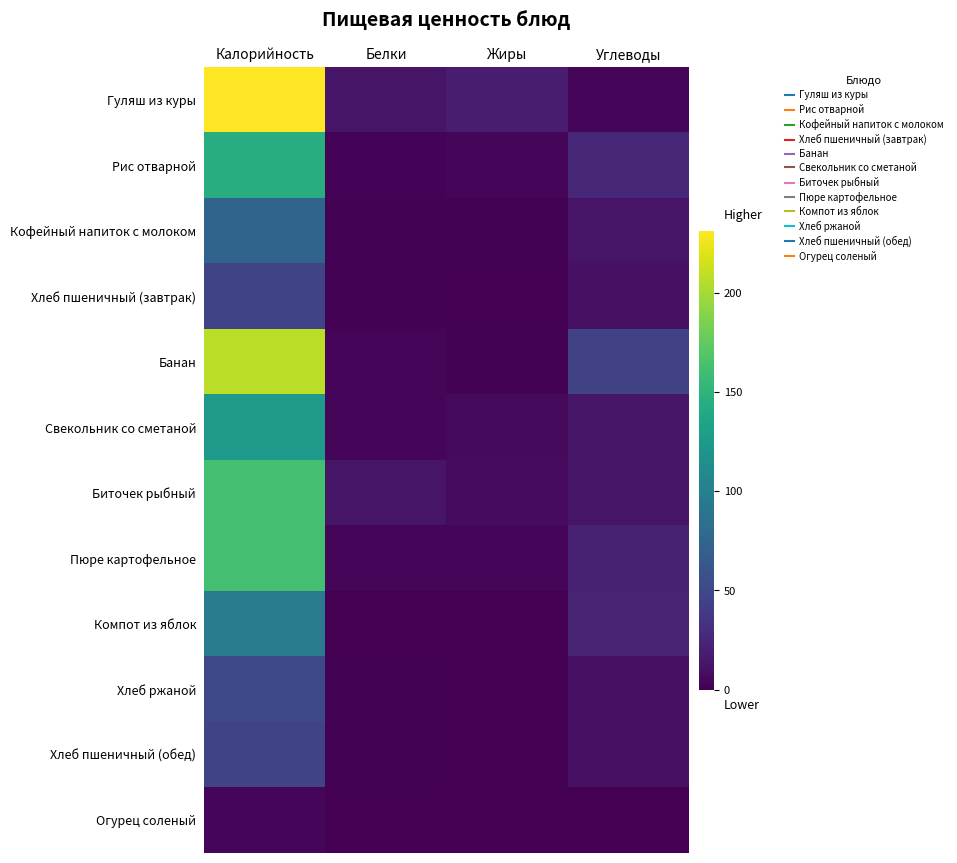

At which category is the sum across all series the highest?

Калорийность